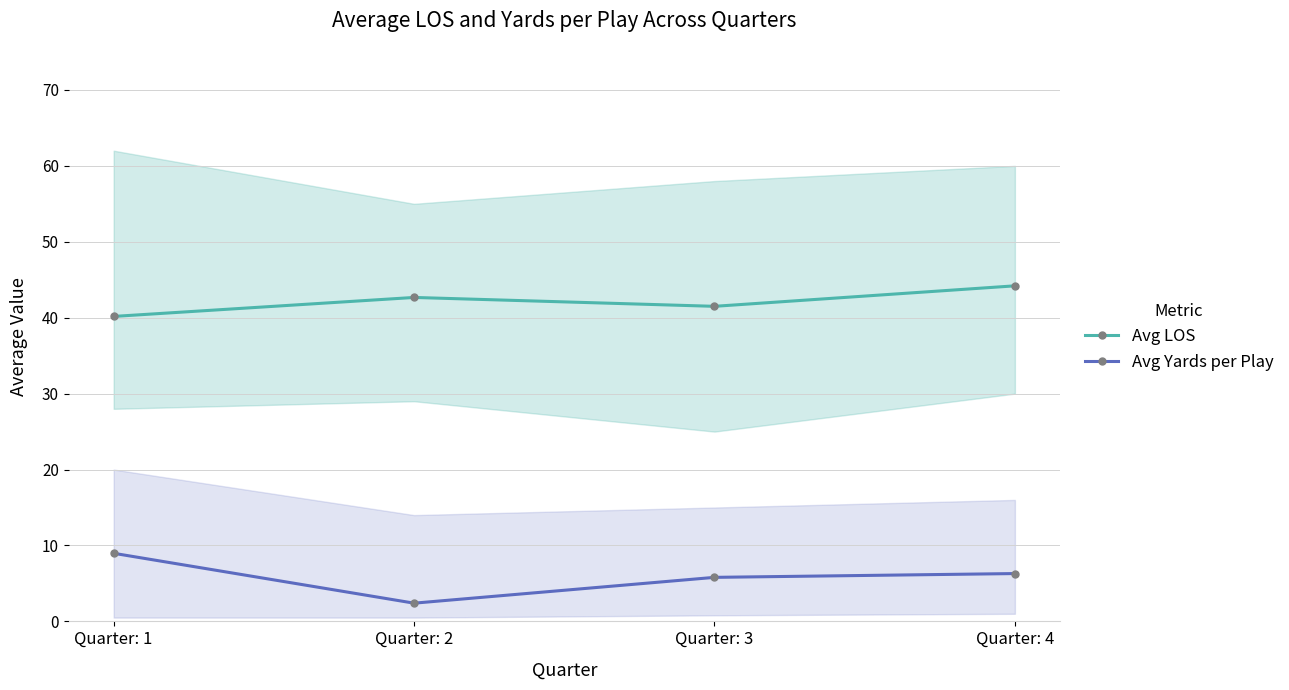

Reading left to right, what are all the values shown in this chart?

Avg LOS: 40.2	42.7	41.5	44.2
Avg Yards per Play: 9.0	2.4	5.8	6.3